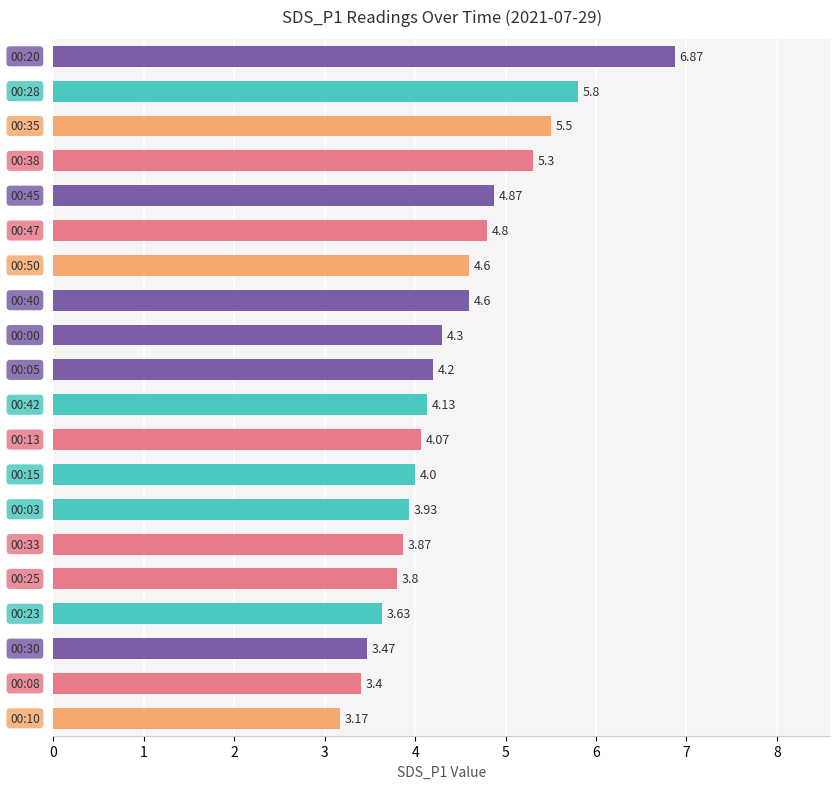

What is the difference between the maximum and minimum values?

3.7